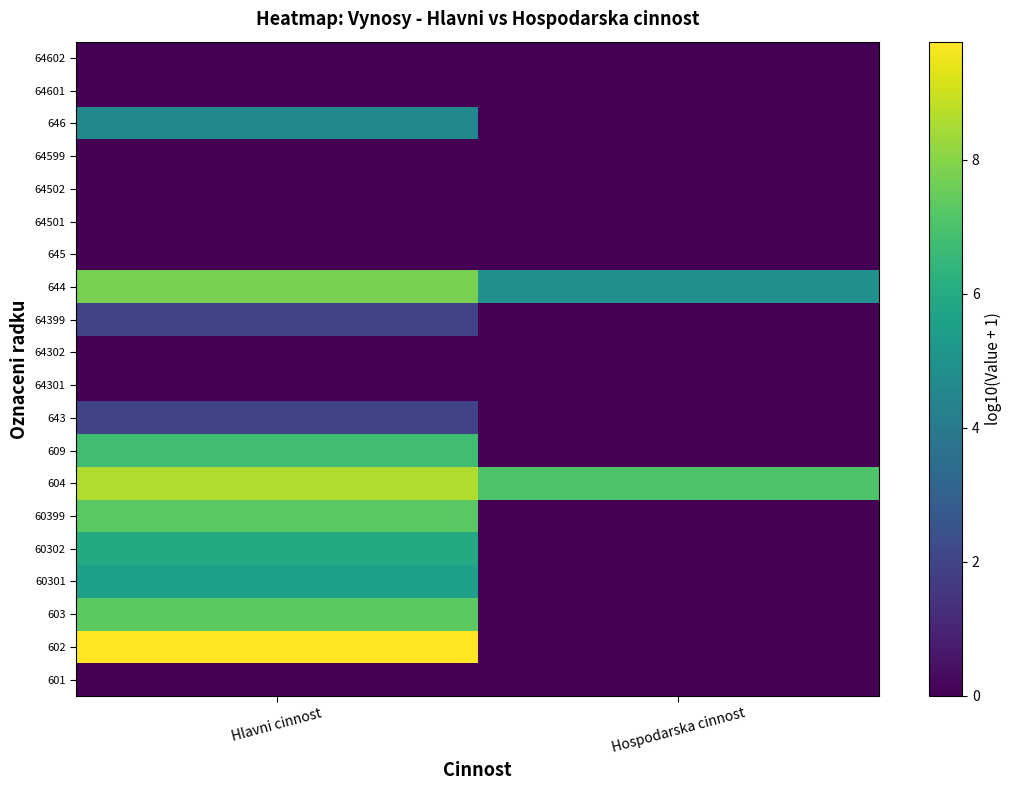

Which category has the lowest value across all series?

Hlavni cinnost